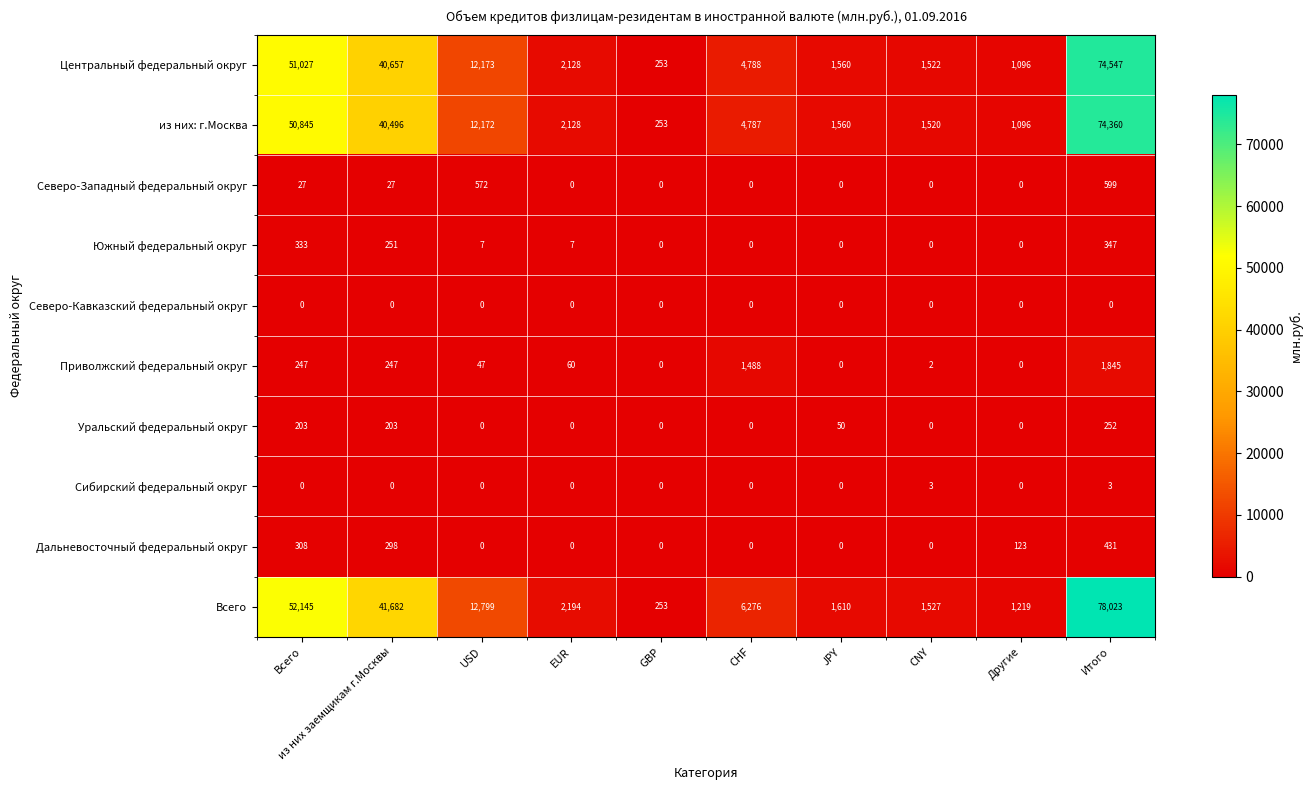

How many data points in Центральный федеральный округ are less than 4788?

5